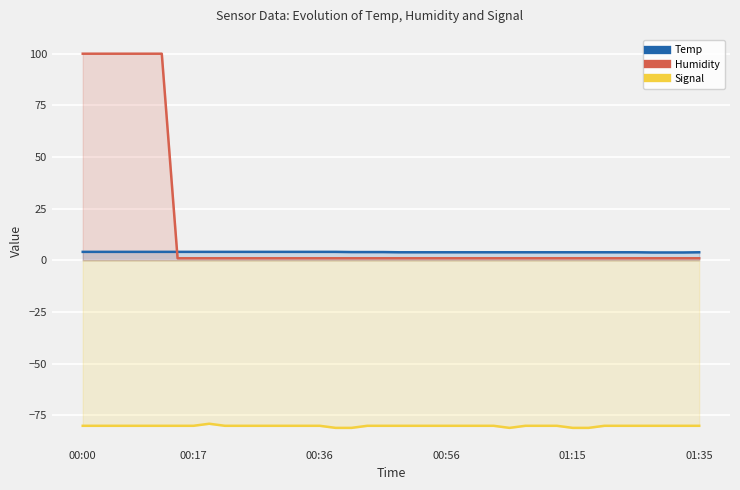

What are all the series names shown in the legend?

Temp, Humidity, Signal